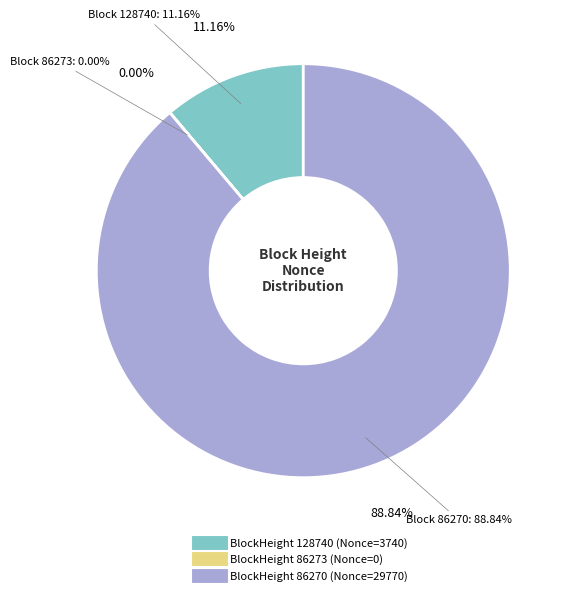

Which has a higher value, 86270 or 86273?

86270